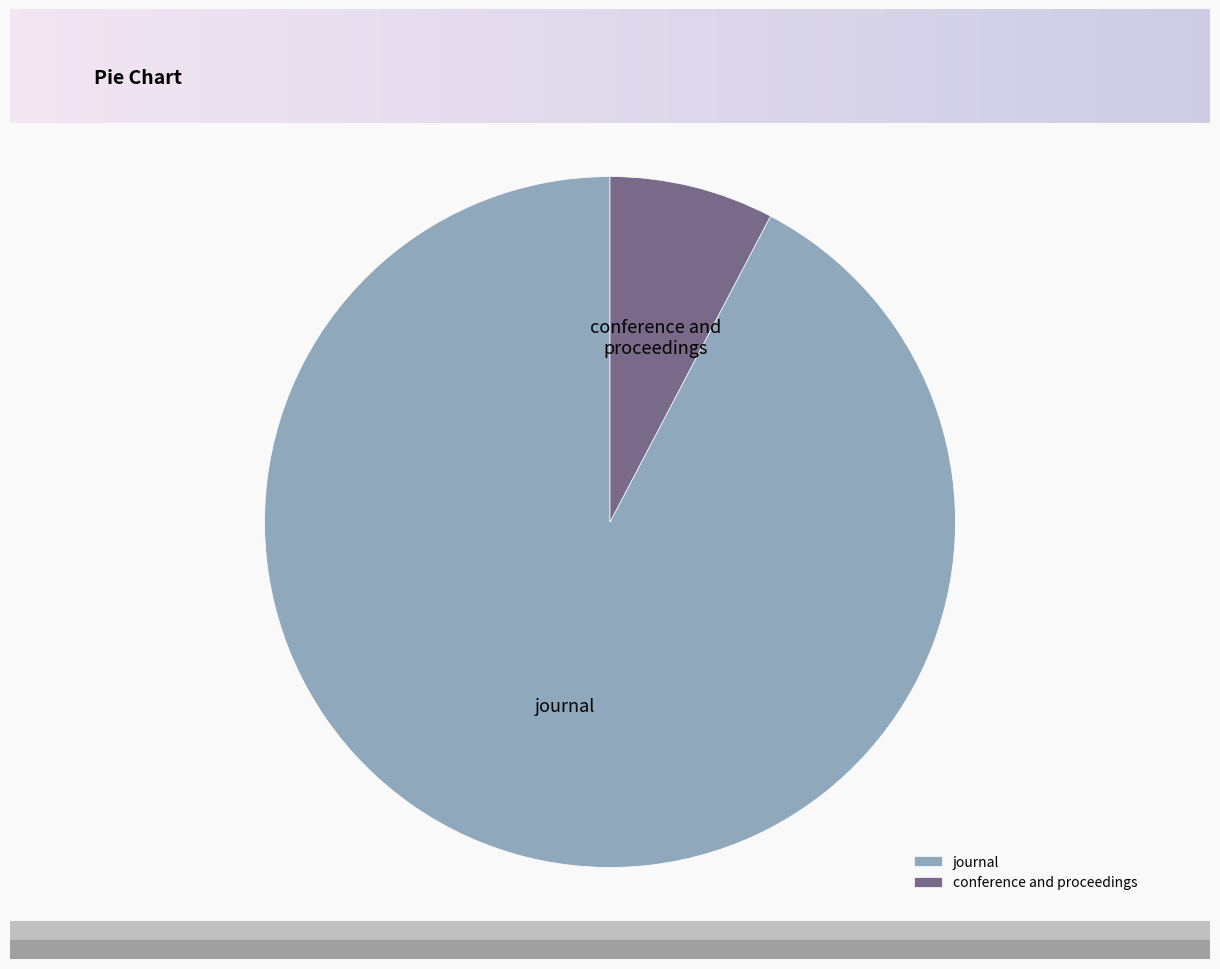

What is the largest slice in the pie chart?

journal